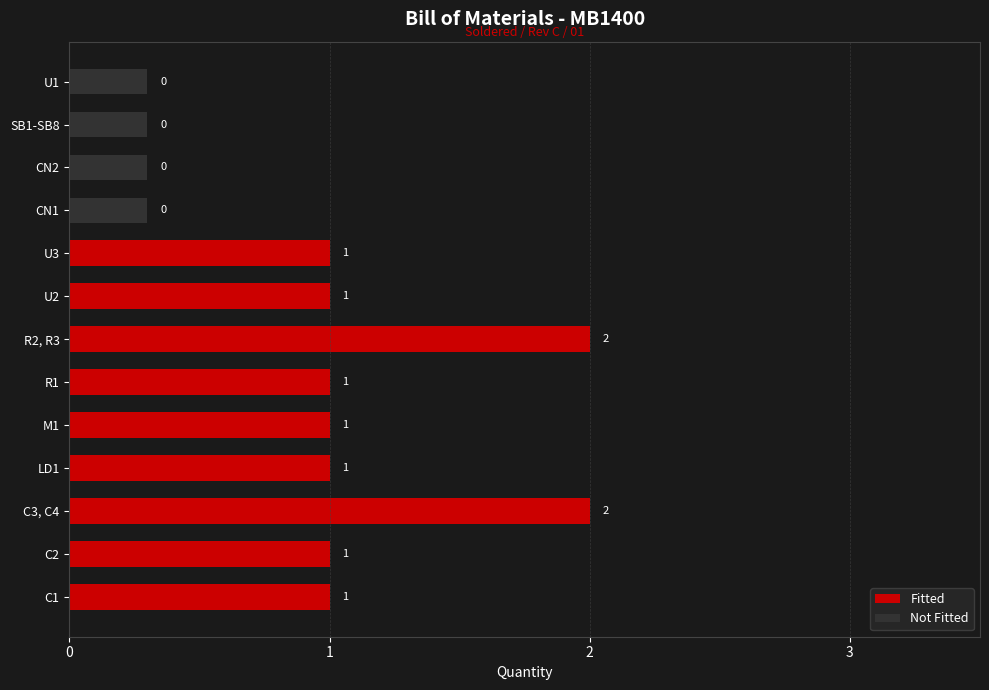

Reading left to right, extract all data points from this chart.

Fitted: C1=1	C2=1	C3, C4=2	LD1=1	M1=1	R1=1	R2, R3=2	U2=1	U3=1	CN1=0	CN2=0	SB1-SB8=0	U1=0
Not Fitted: C1=0	C2=0	C3, C4=0	LD1=0	M1=0	R1=0	R2, R3=0	U2=0	U3=0	CN1=0	CN2=0	SB1-SB8=0	U1=0